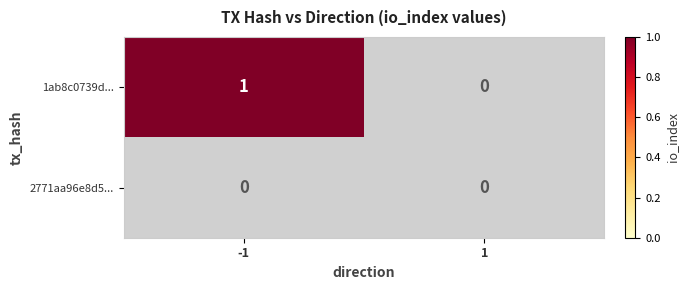

At which category is the sum across all series the highest?

-1